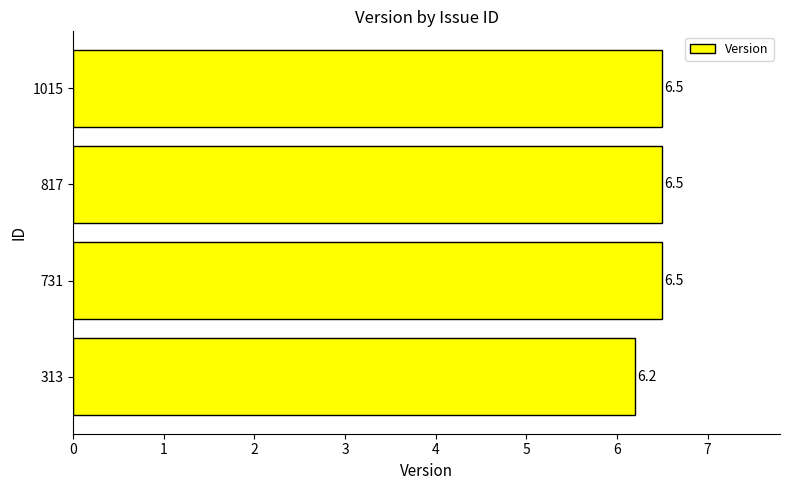

Reading bottom to top, transcribe all the data shown in this chart.

313=6.2	731=6.5	817=6.5	1015=6.5